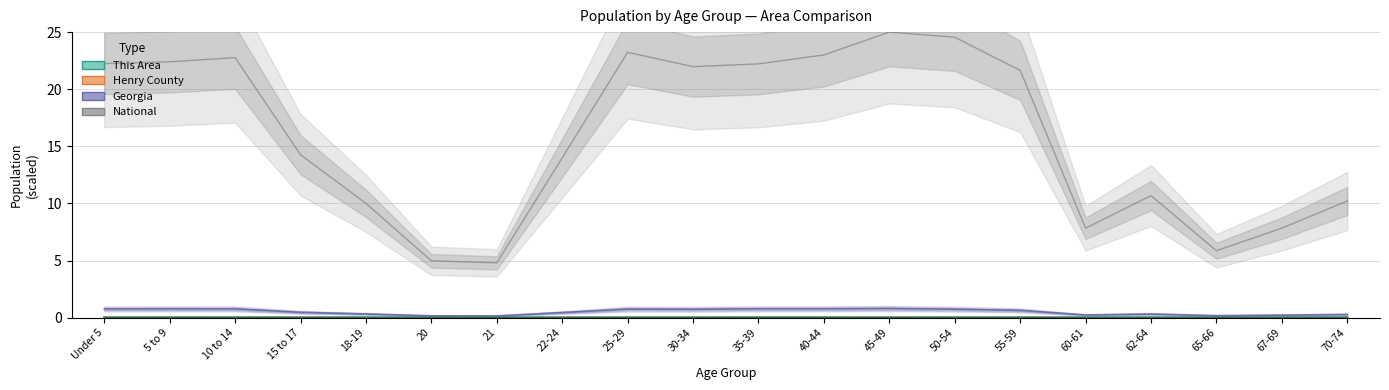

At how many categories does at least one series exceed 0?

20